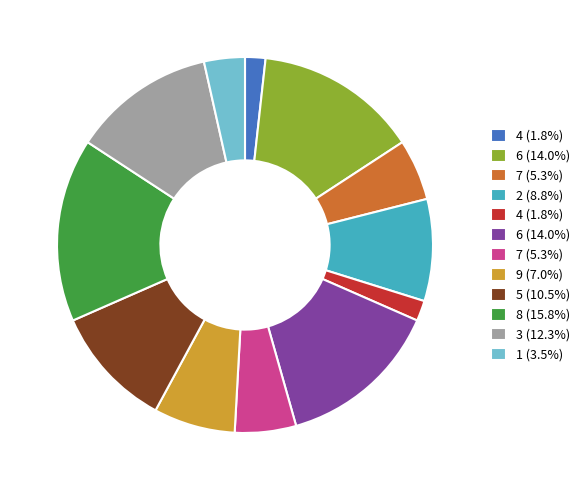

Is there a majority slice in this chart?

No